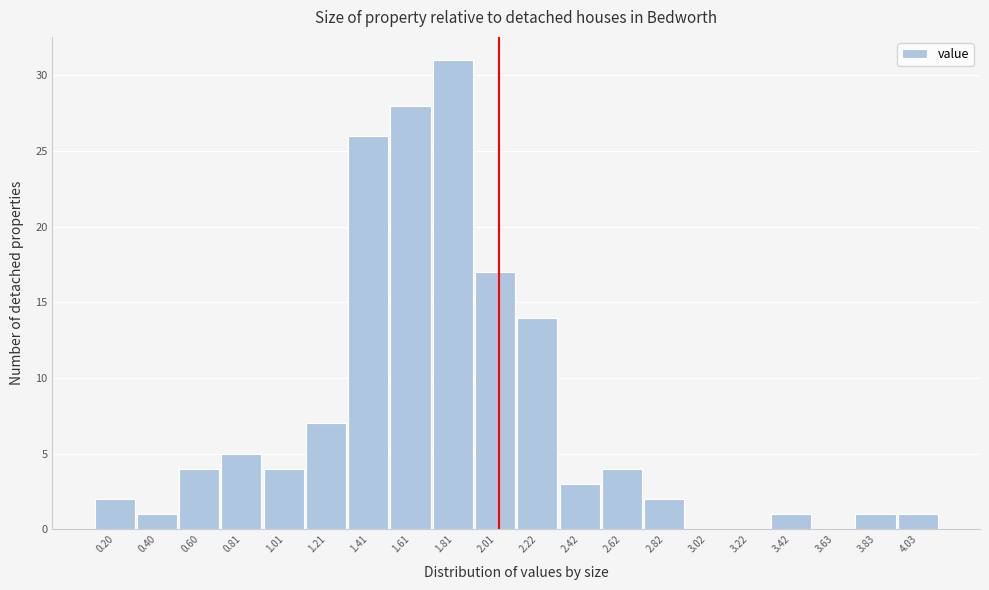

Reading left to right, list every bar in this chart as the range it spans on the x-axis followed by its height. Neither the bar edges nor the heights are printed on the chart, so give them approximately, as read against the axes.

0.10 to 0.30: 2
0.30 to 0.50: 1
0.50 to 0.70: 4
0.70 to 0.90: 5
0.90 to 1.10: 4
1.10 to 1.30: 7
1.30 to 1.50: 26
1.50 to 1.70: 28
1.70 to 1.90: 31
1.90 to 2.10: 17
2.10 to 2.30: 14
2.30 to 2.50: 3
2.50 to 2.70: 4
2.70 to 2.90: 2
2.90 to 3.10: 0
3.10 to 3.30: 0
3.30 to 3.55: 1
3.55 to 3.75: 0
3.75 to 3.95: 1
3.95 to 4.15: 1